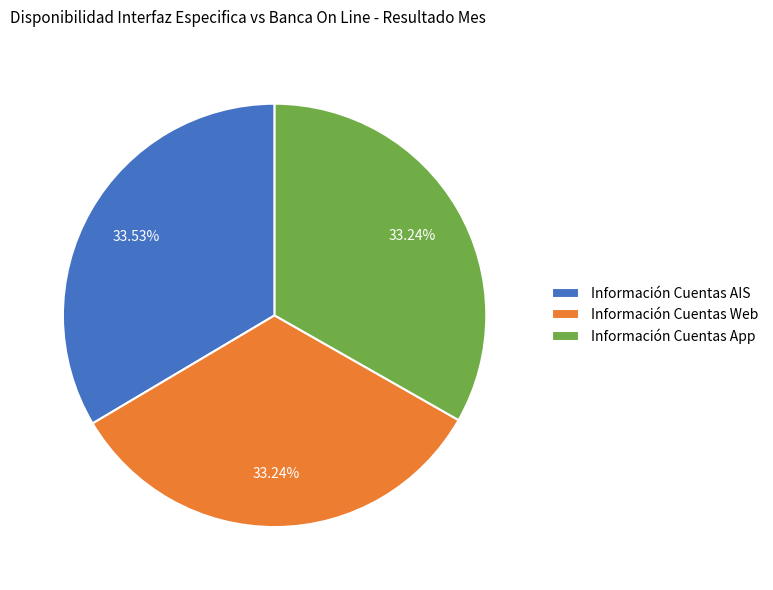

Count the number of slices in the pie.

3